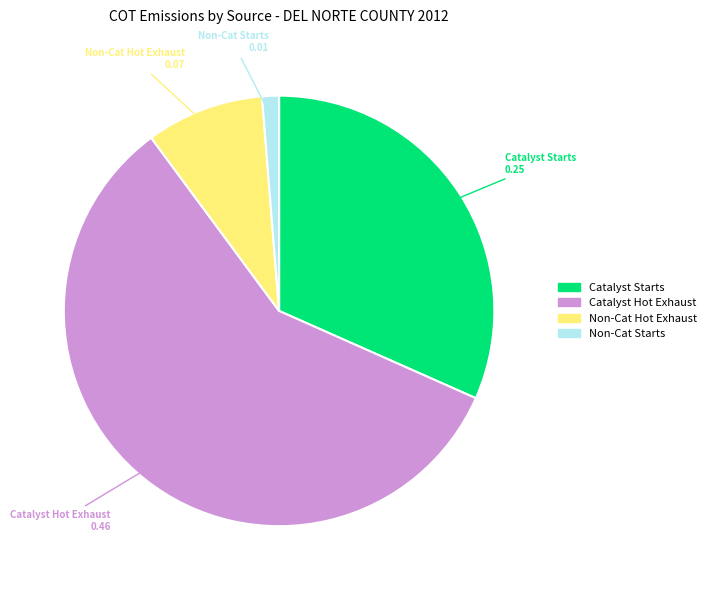

Count the number of slices in the pie.

4